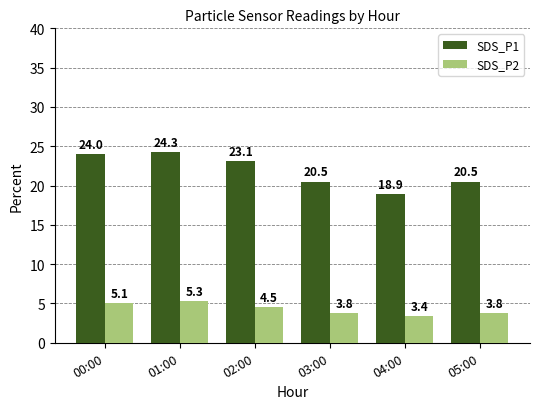

Which series changed the most between 00:00 and 03:00?

SDS_P1